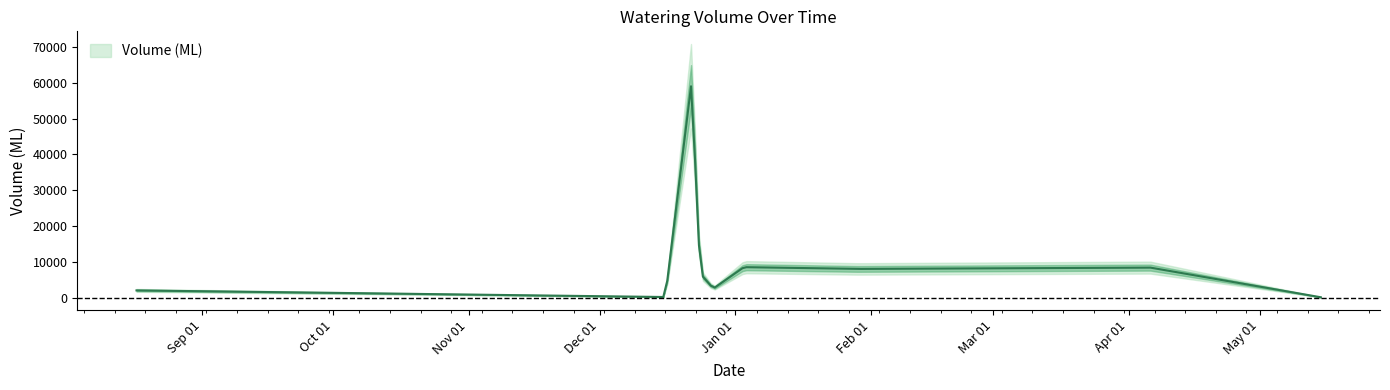

Rank the categories by value from highest to lowest.

2014-12-22, 2015-01-03, 2015-04-06, 2015-01-29, 2014-12-24, 2014-12-27, 2014-08-17, 2014-12-16, 2015-05-15